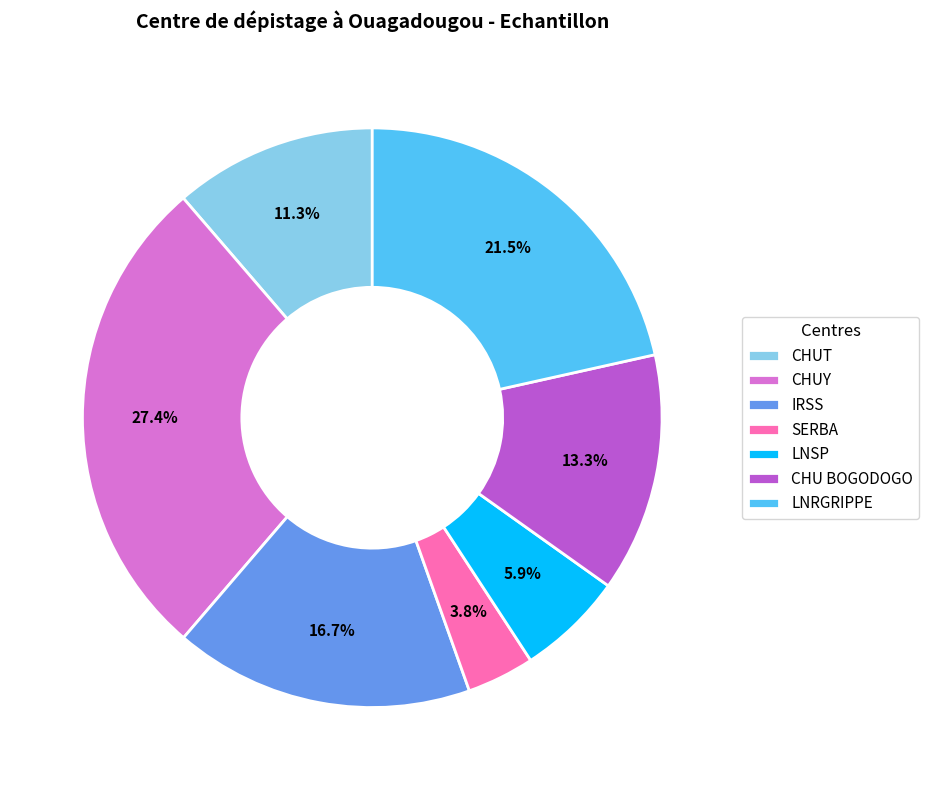

To the nearest percent, what is the difference between the LNRGRIPPE and LNSP slice percentages?

16%